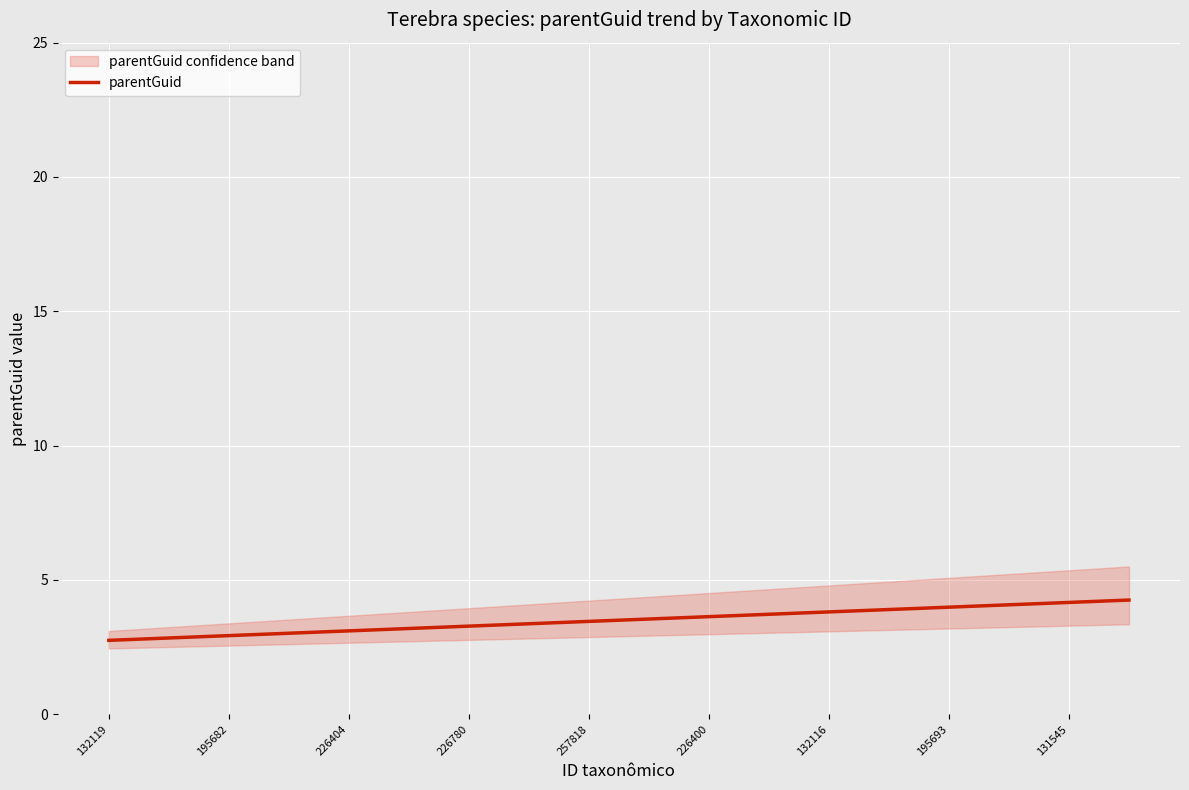

What is the lowest value of the parentGuid series?

2.8